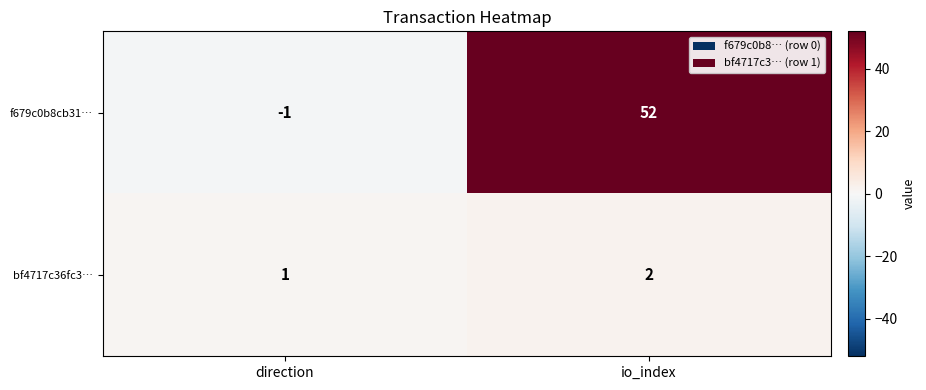

Reading left to right, list all the values displayed in this chart.

f679c0b8cb31…: -1	52
bf4717c36fc3…: 1	2